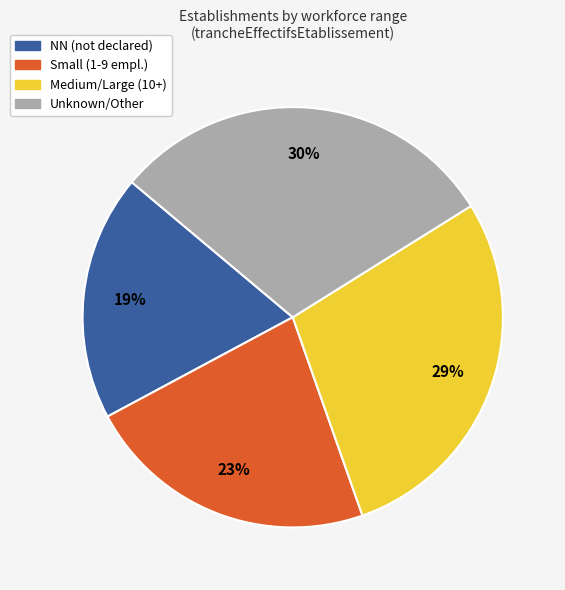

What is the ratio of the value at Medium/Large (10+) to the value at NN (not declared)?

1.5